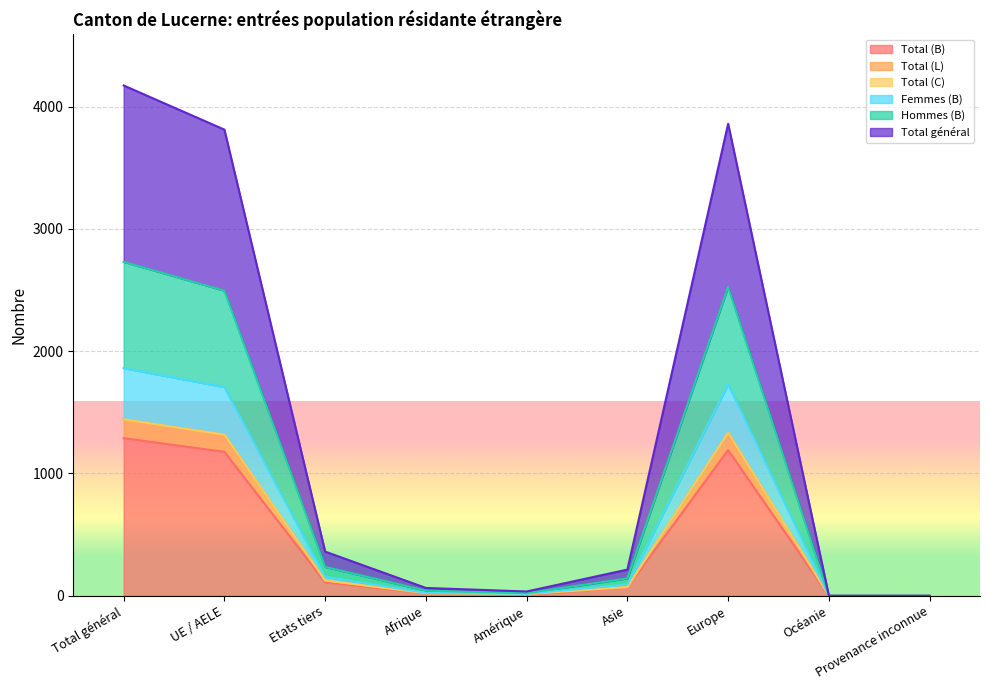

True or false: Total (B) has more than 1 interior local peaks.

False